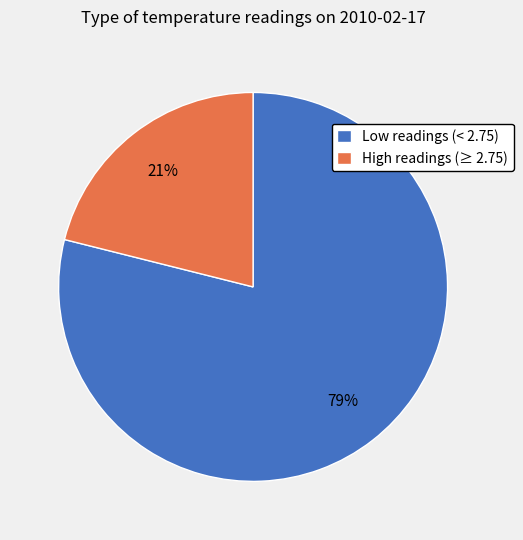

Is it true that High readings (≥ 2.75) is 21% of the pie?

True